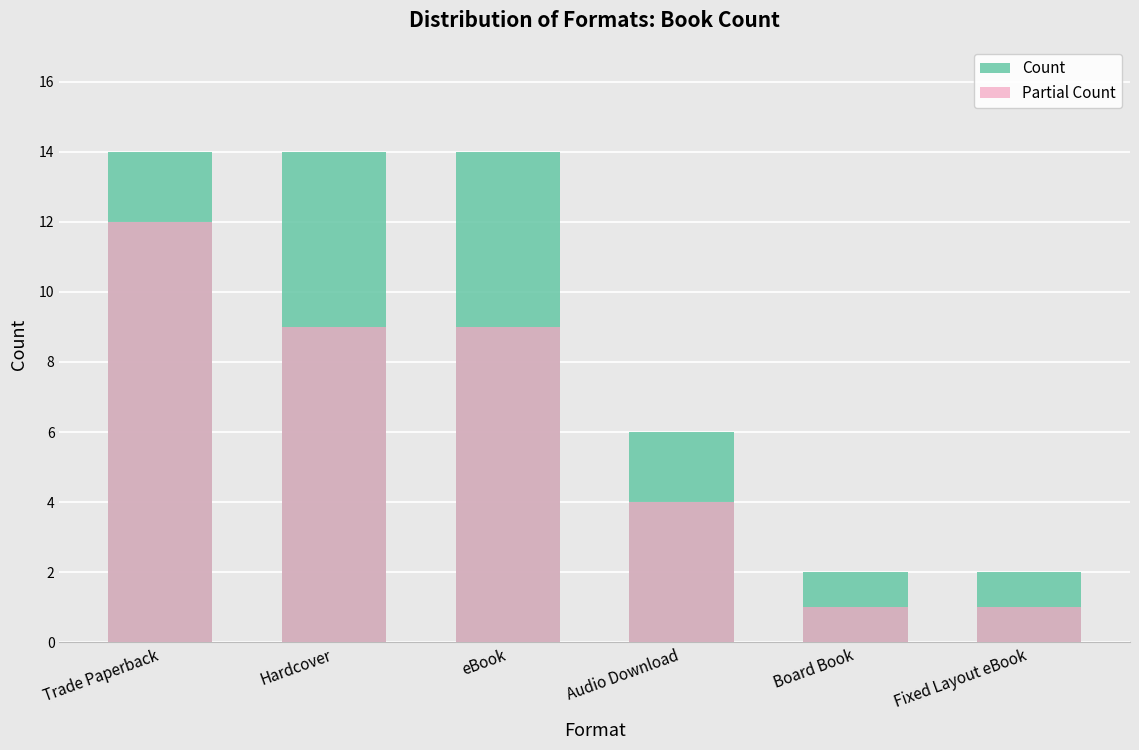

What are all the series names shown in the legend?

Count, Partial Count